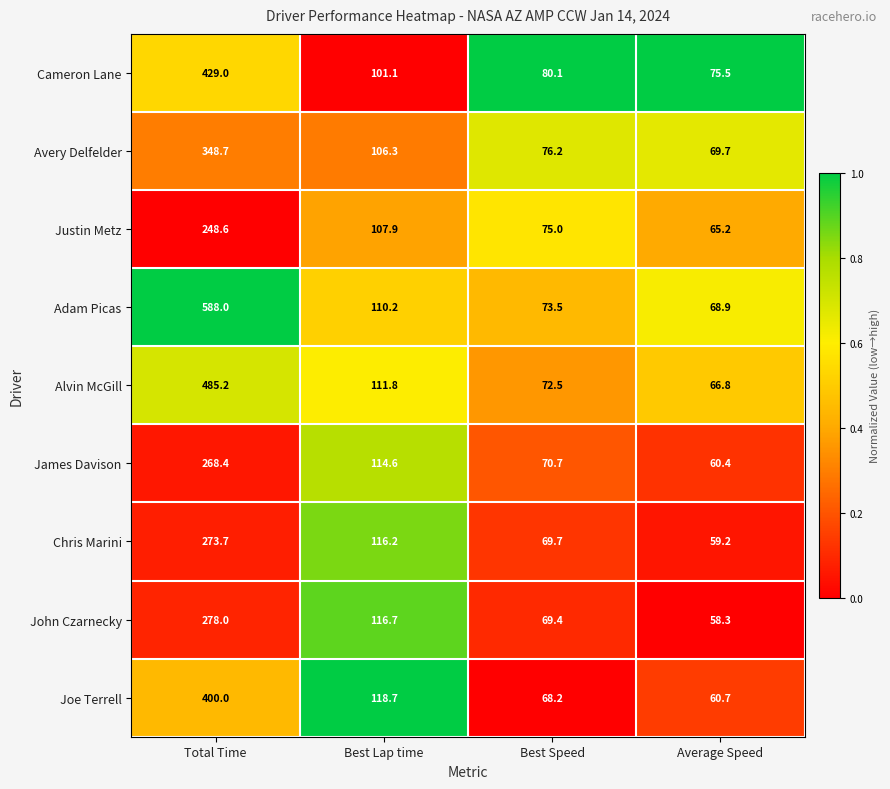

At which category is the sum across all series the highest?

Total Time